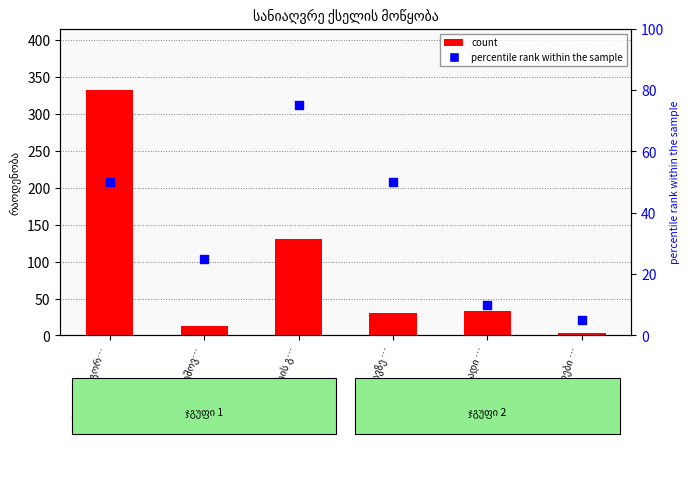

Which series contains the highest Y value?

count